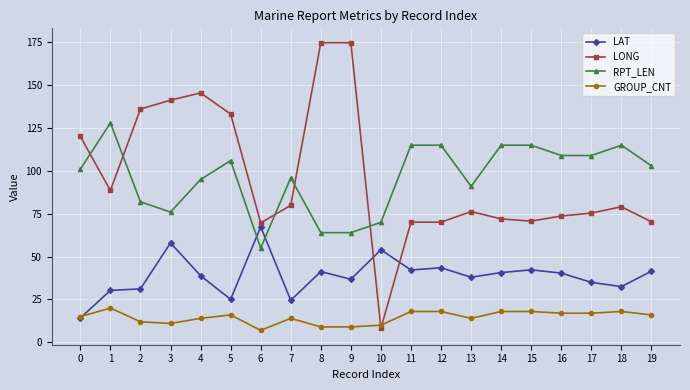

What is the total value across all series at 1?

266.9